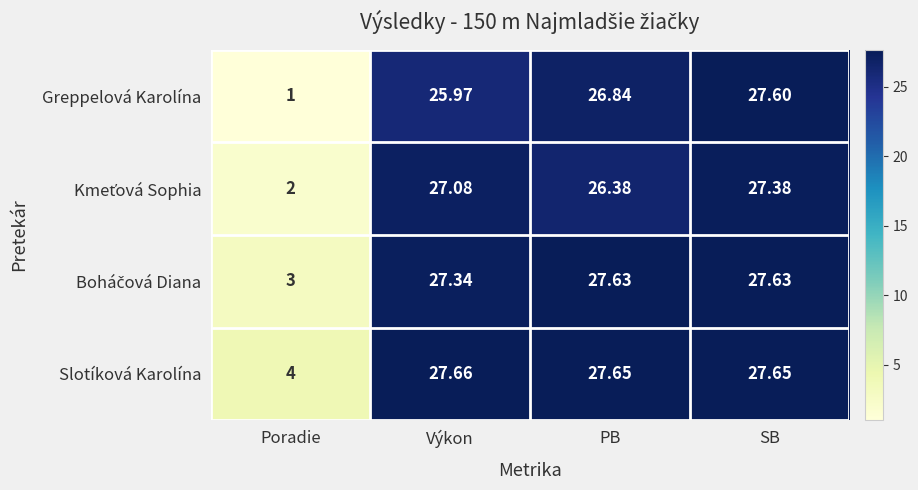

Which series changed the most between Výkon and PB?

Greppelová Karolína